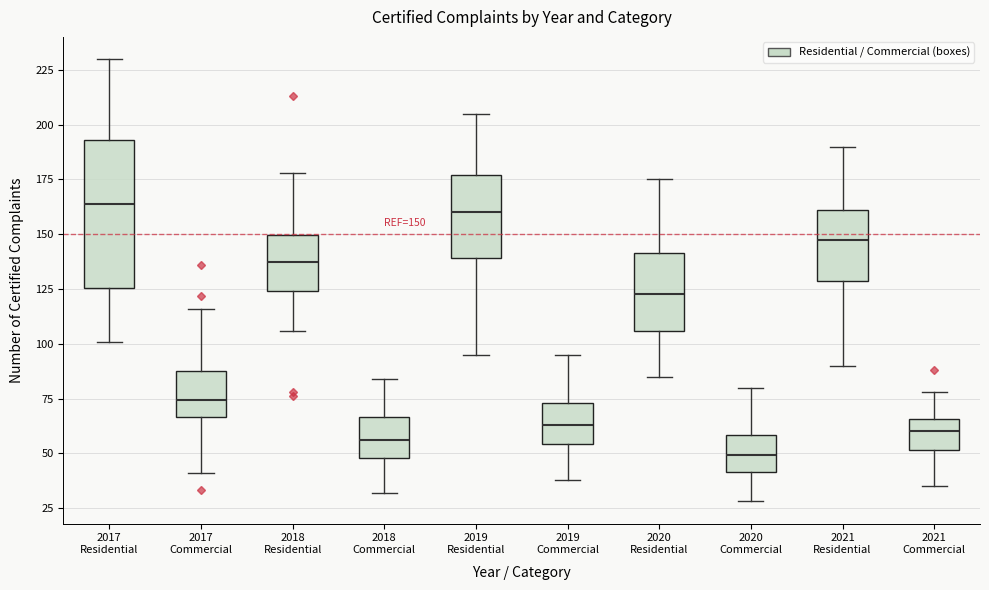

Which box's median line is the lowest?

2020 Commercial